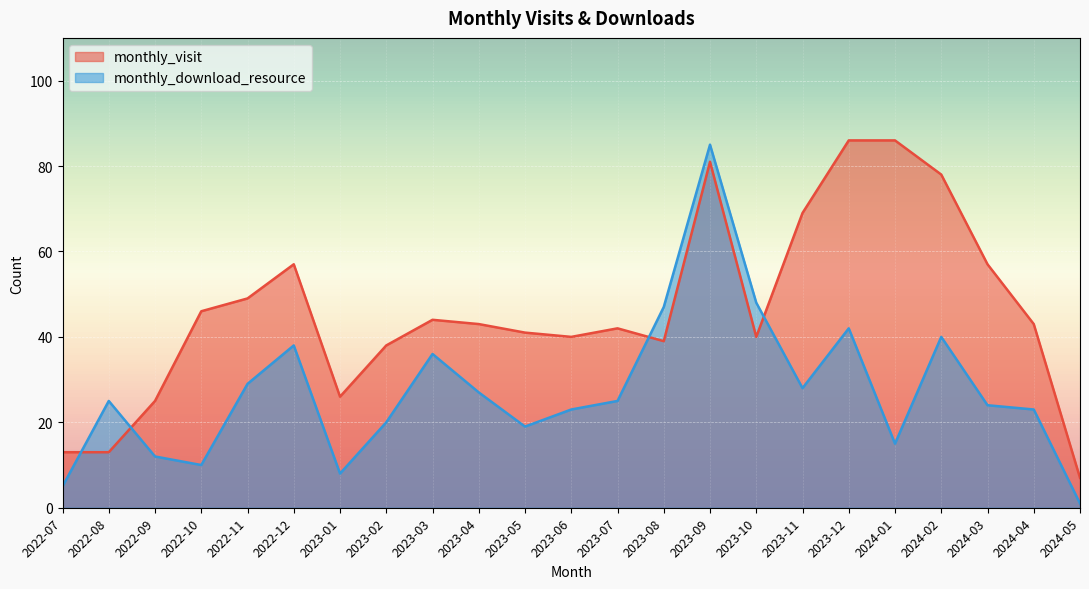

Reading left to right, list all the values displayed in this chart.

monthly_visit: 13	13	25	46	49	57	26	38	44	43	41	40	42	39	81	40	69	86	86	78	57	43	7
monthly_download_resource: 5	25	12	10	29	38	8	20	36	27	19	23	25	47	85	48	28	42	15	40	24	23	1